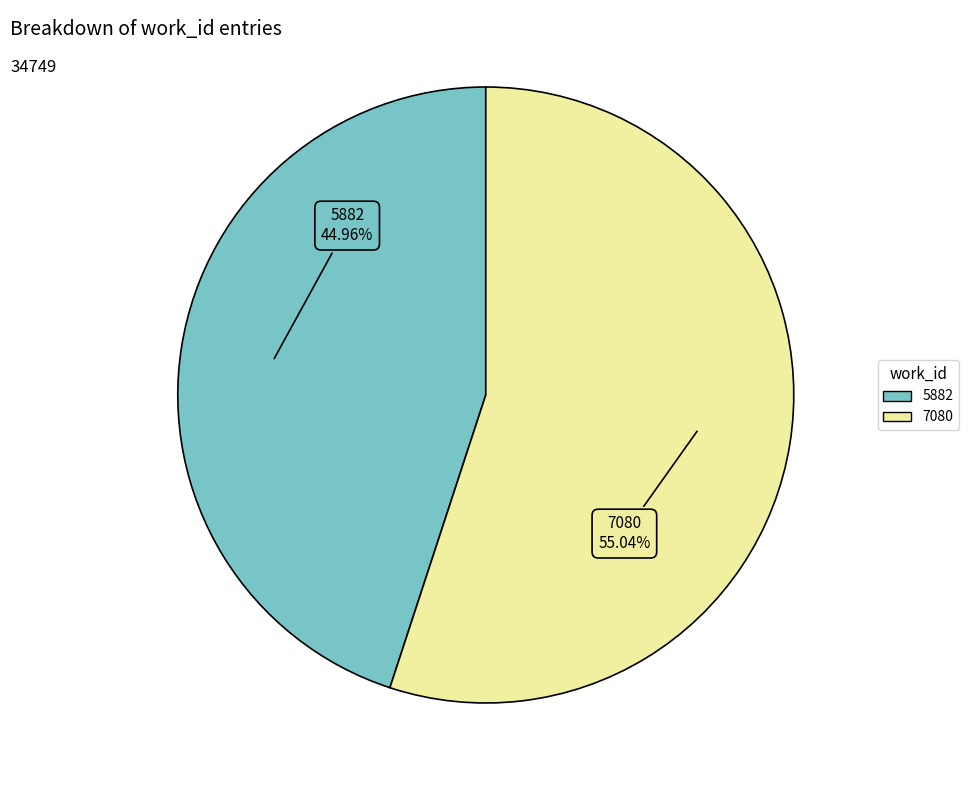

Rank the categories by value from highest to lowest.

7080, 5882